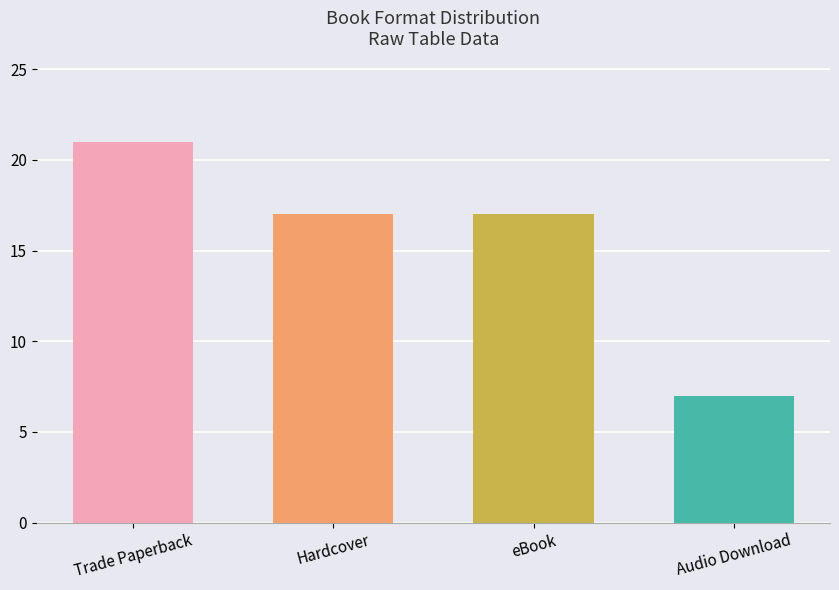

What is the change in value from Trade Paperback to Audio Download?

-14